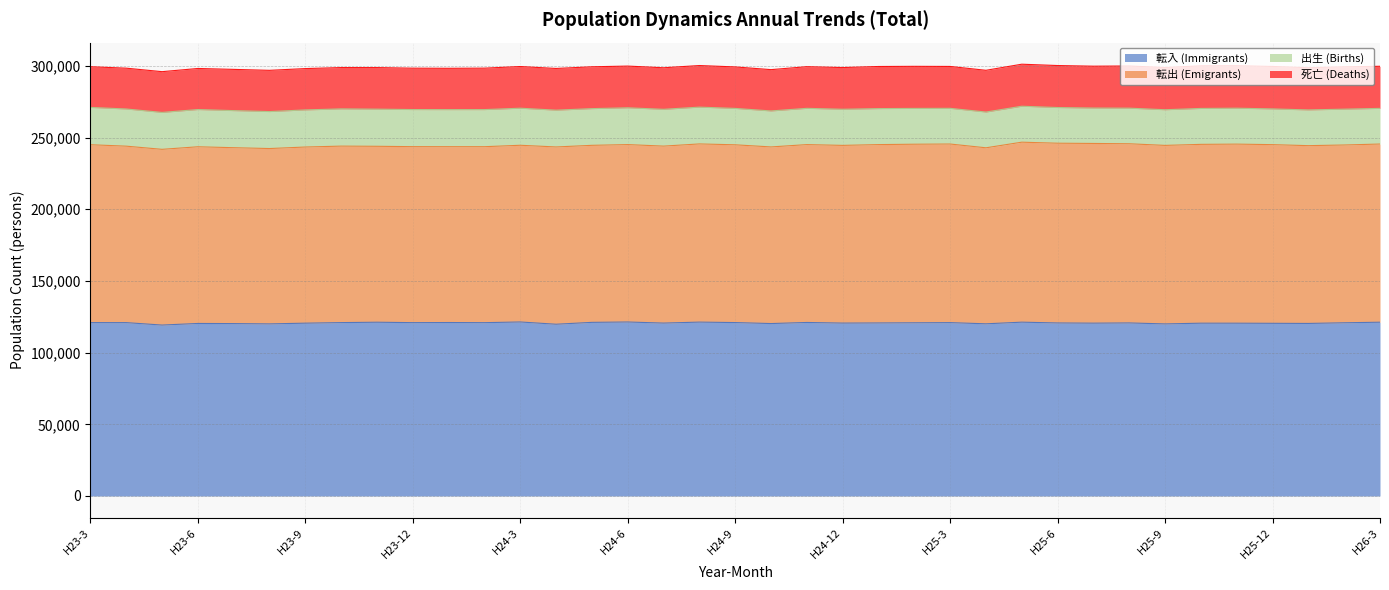

List the labels in order of 転出 (Emigrants) value, smallest first.

H23-8, H23-5, H24-1, H23-7, H23-11, H24-2, H23-12, H25-4, H23-9, H23-4, H23-10, H24-10, H23-6, H24-3, H24-7, H24-5, H24-4, H24-6, H24-12, H24-9, H26-1, H26-2, H24-11, H23-3, H24-8, H26-3, H25-1, H25-9, H25-2, H25-3, H25-12, H25-10, H25-11, H25-8, H25-7, H25-6, H25-5